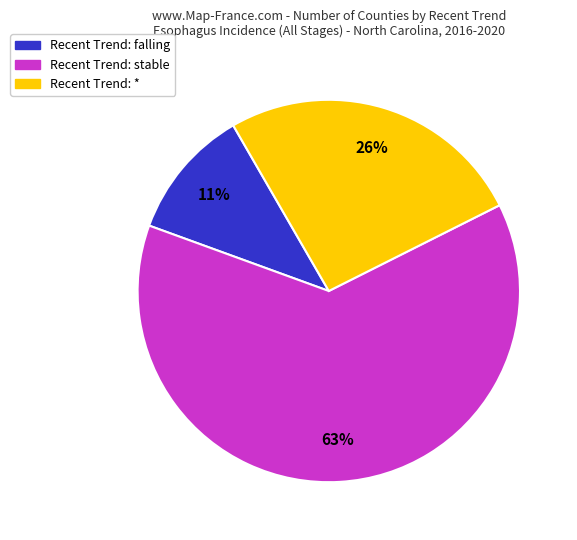

To the nearest percent, what is the average slice percentage?

33%